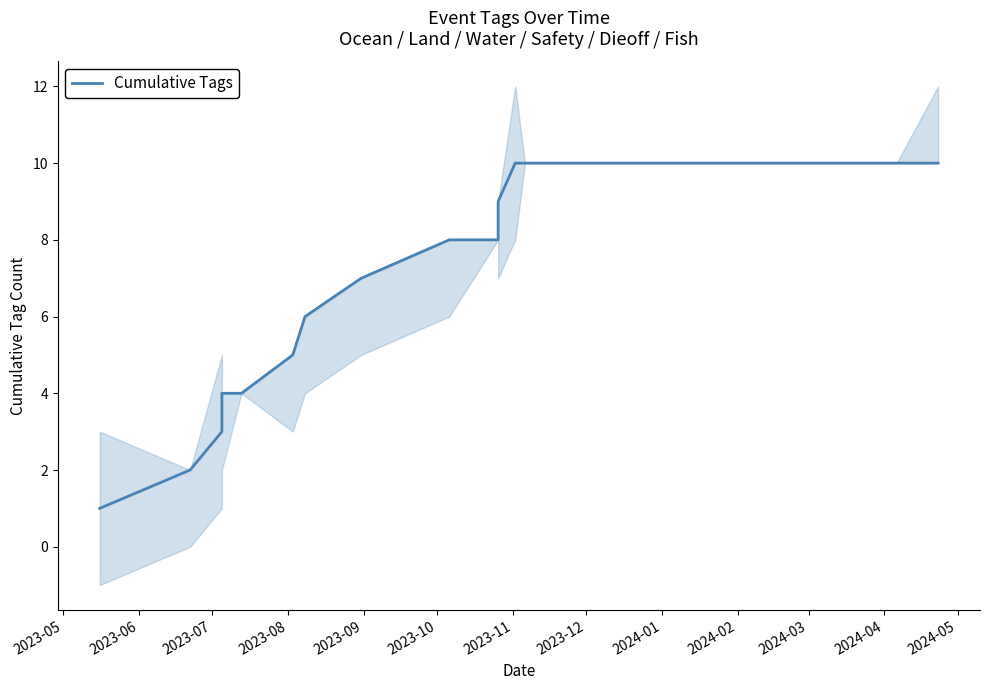

What is the smallest value displayed?

1